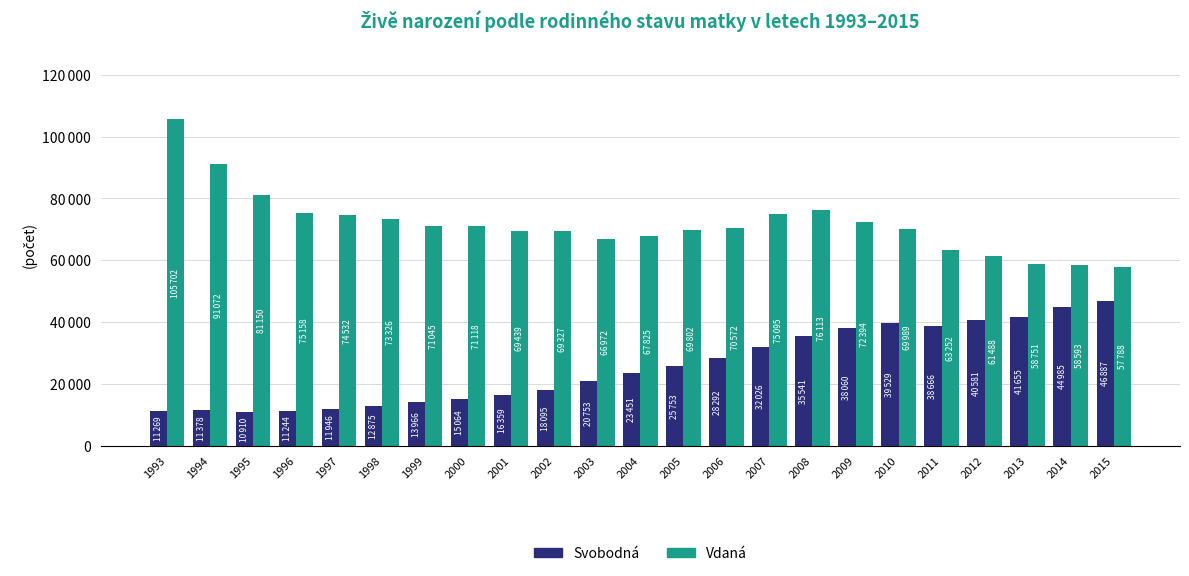

Which has a higher value, 2001 or 1997?

2001